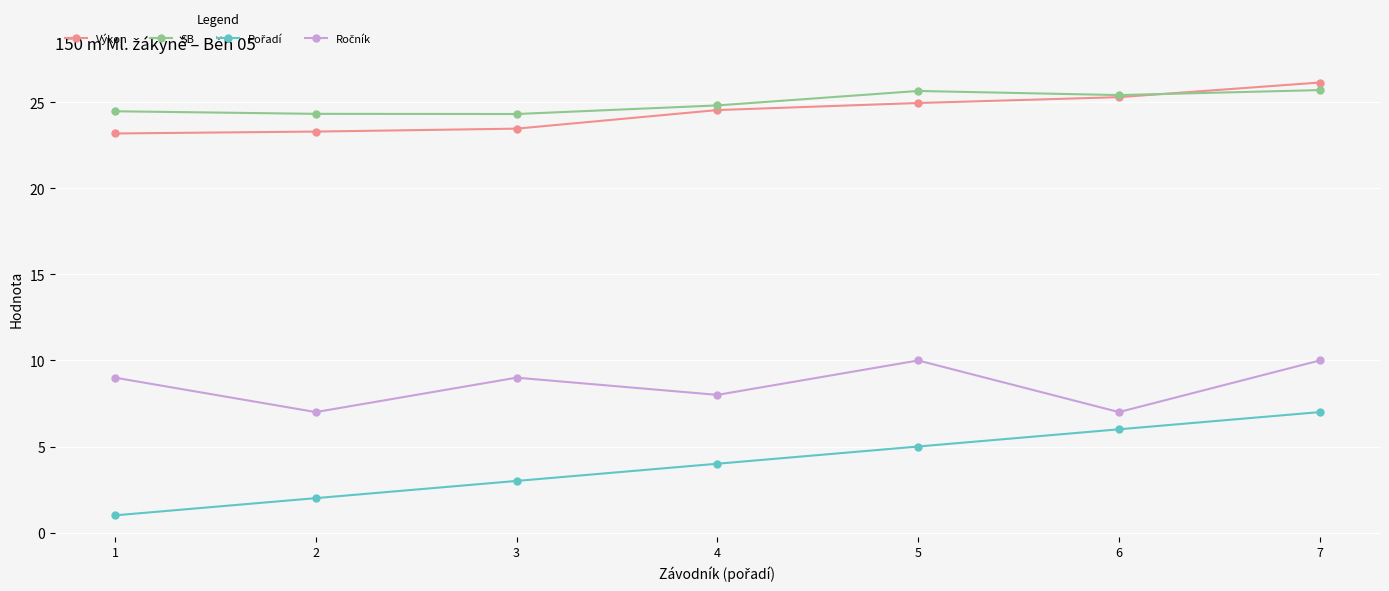

What is the smallest value displayed?

1.0